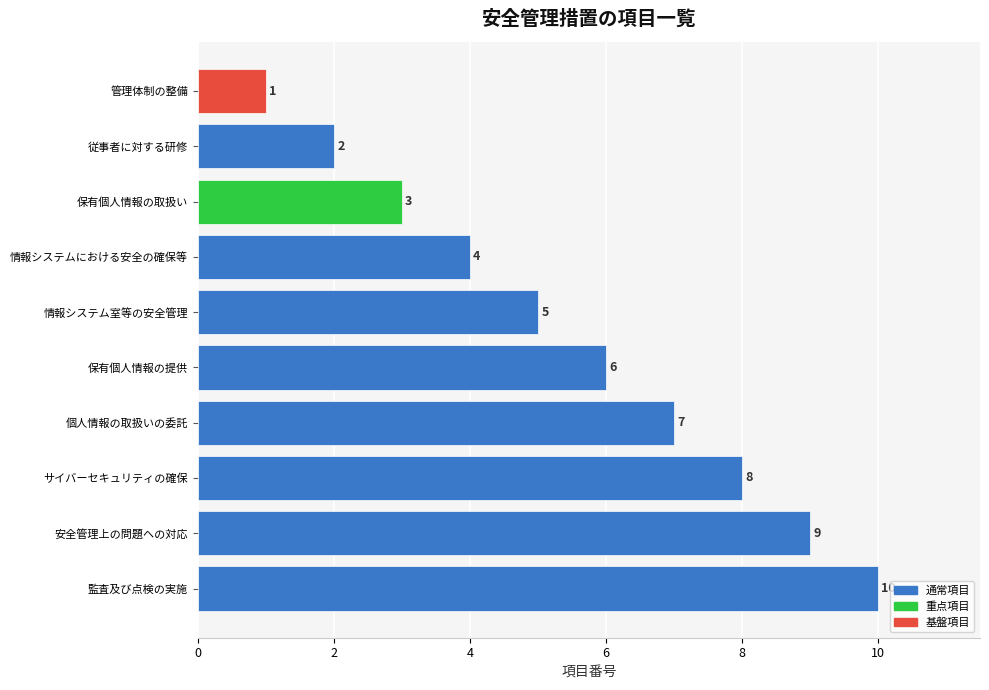

What is the greatest value displayed?

10